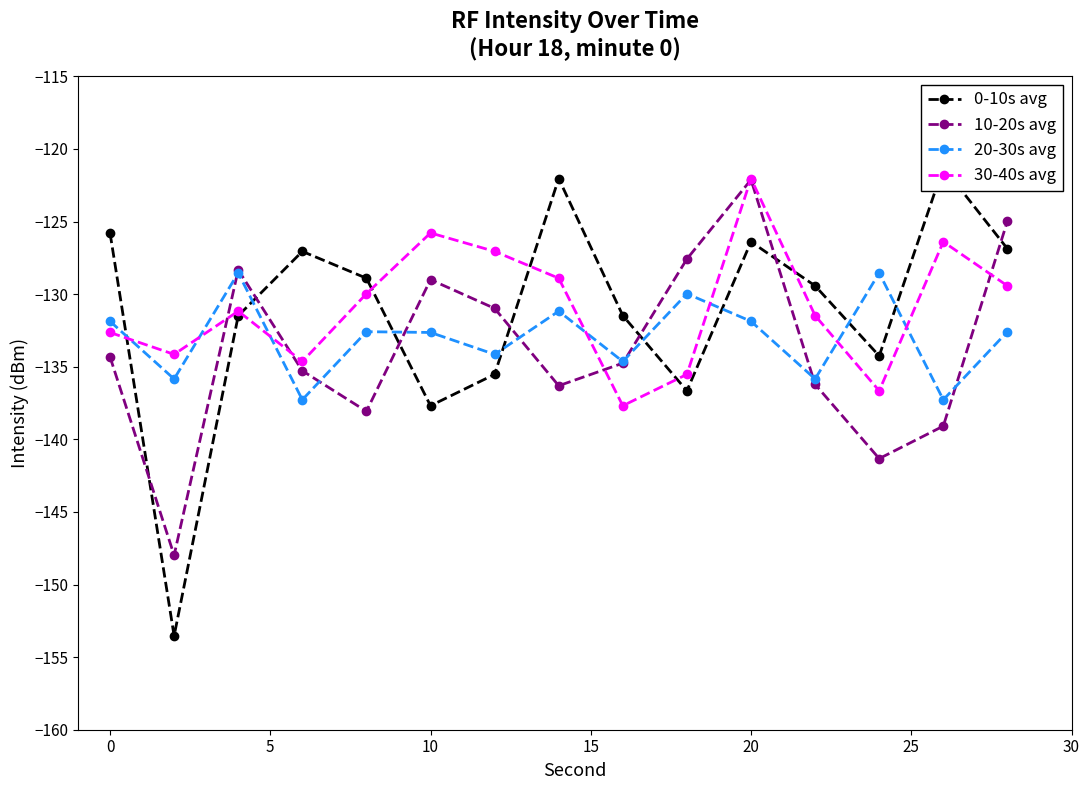

In 20-30s avg, how many points are lower than both neighbors (excluding endpoints)?

6